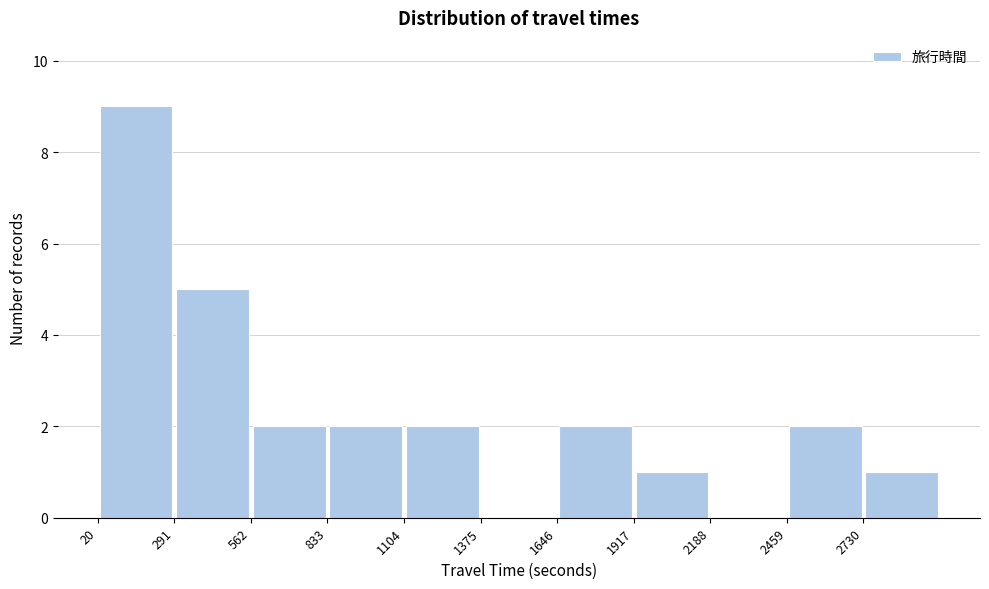

Reading left to right, transcribe this chart: for each bar, give the range it covers on the x-axis and its height. Neither the bar edges nor the heights are printed on the chart, so give them approximately, as read against the axes.

0 to 300: 9
300 to 550: 5
550 to 850: 2
850 to 1100: 2
1100 to 1400: 2
1400 to 1650: 0
1650 to 1900: 2
1900 to 2200: 1
2200 to 2450: 0
2450 to 2750: 2
2750 to 3000: 1